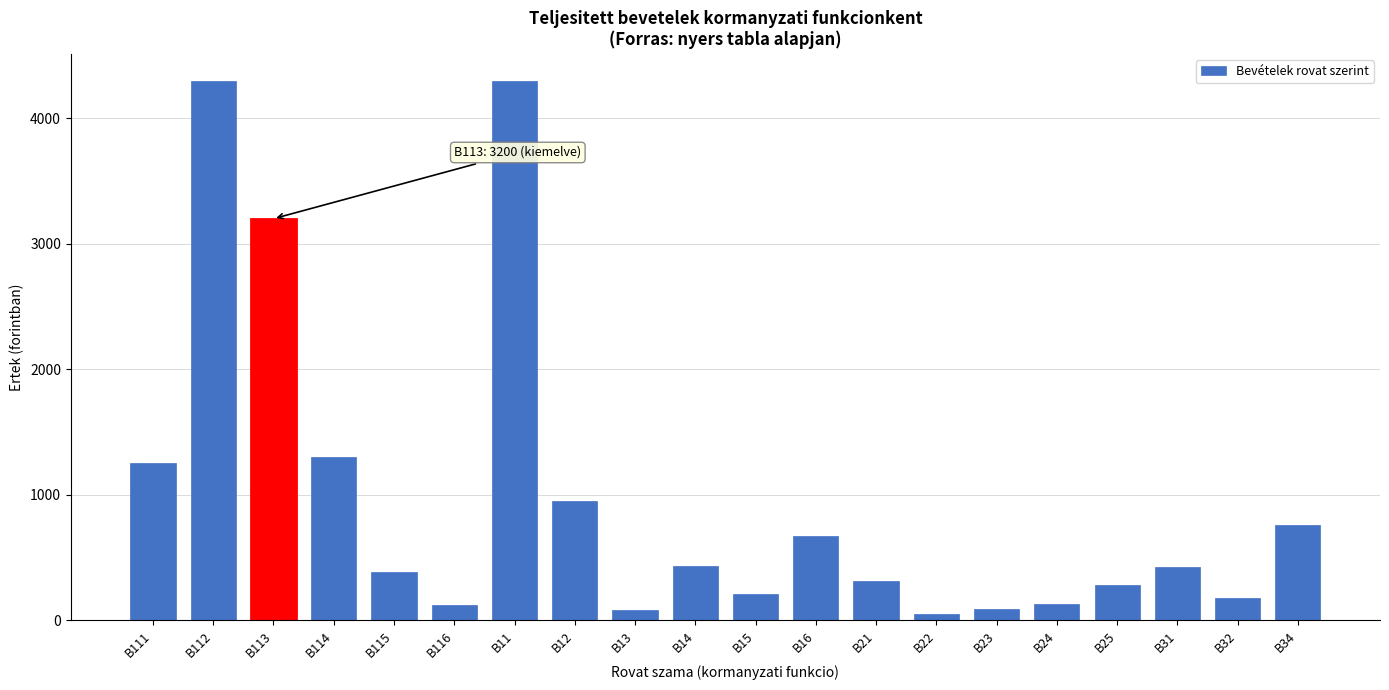

What is the maximum value shown in the chart?

4300